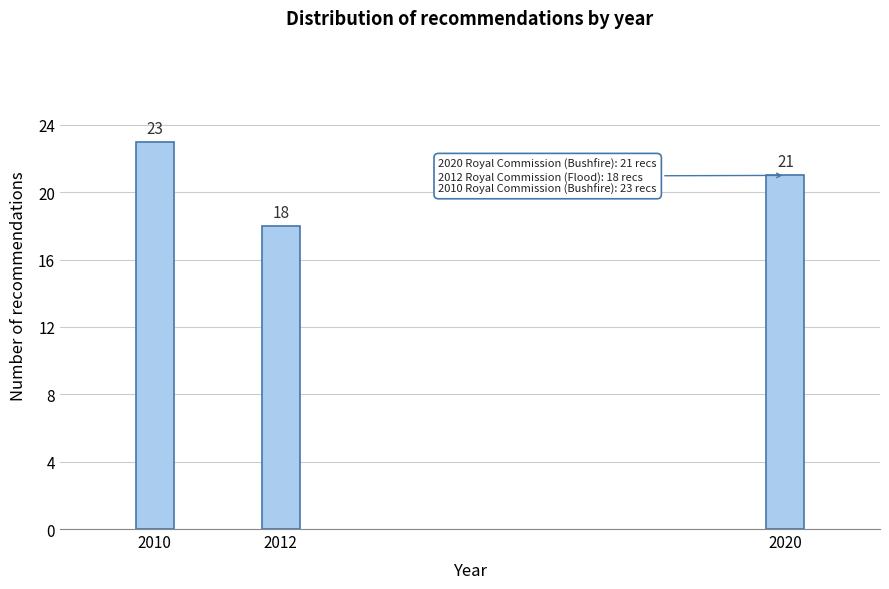

Reading left to right, transcribe all the data shown in this chart.

2010=23	2012=18	2020=21